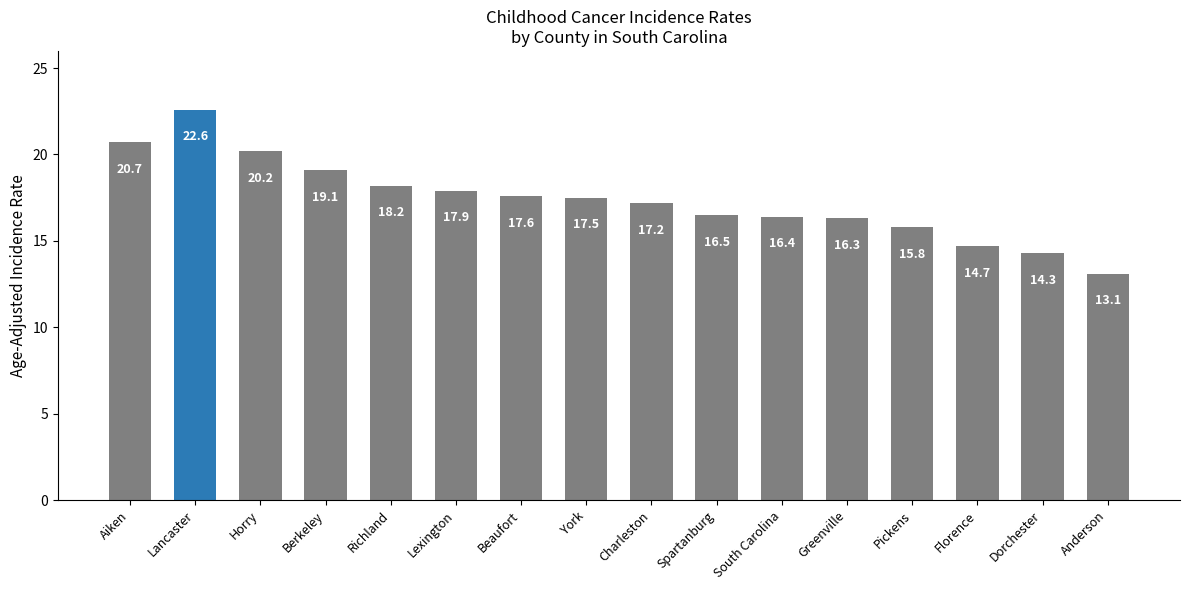

How many bars are there in total?

16